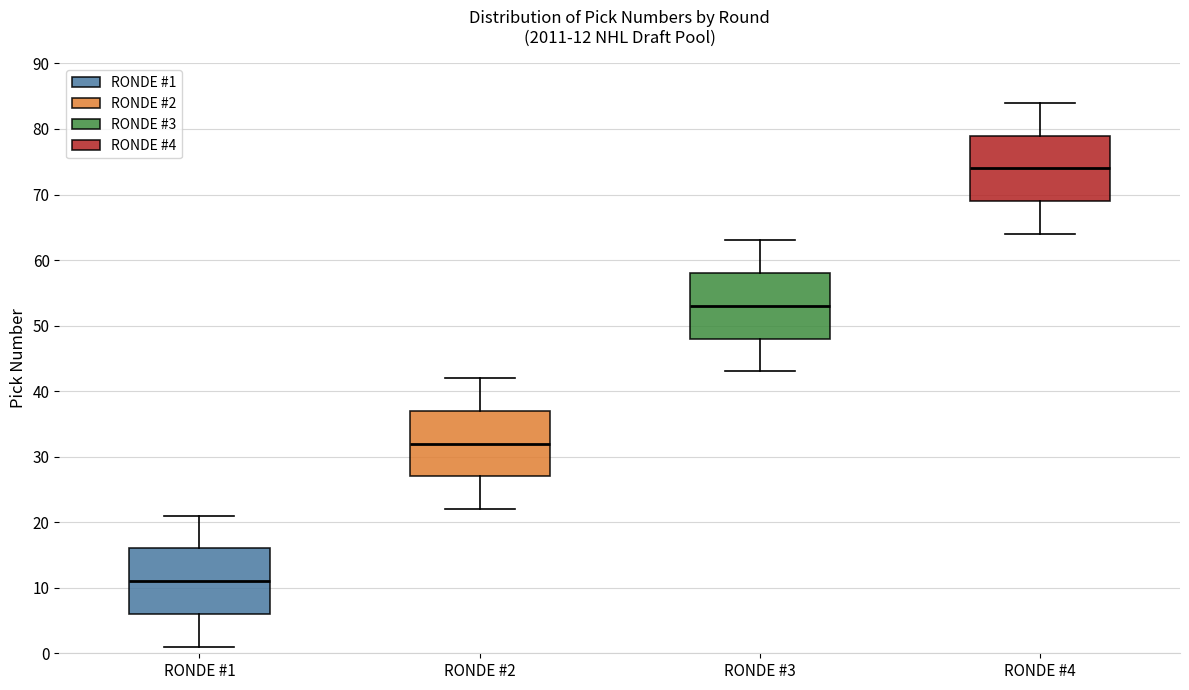

Which box has the highest median line?

RONDE #4